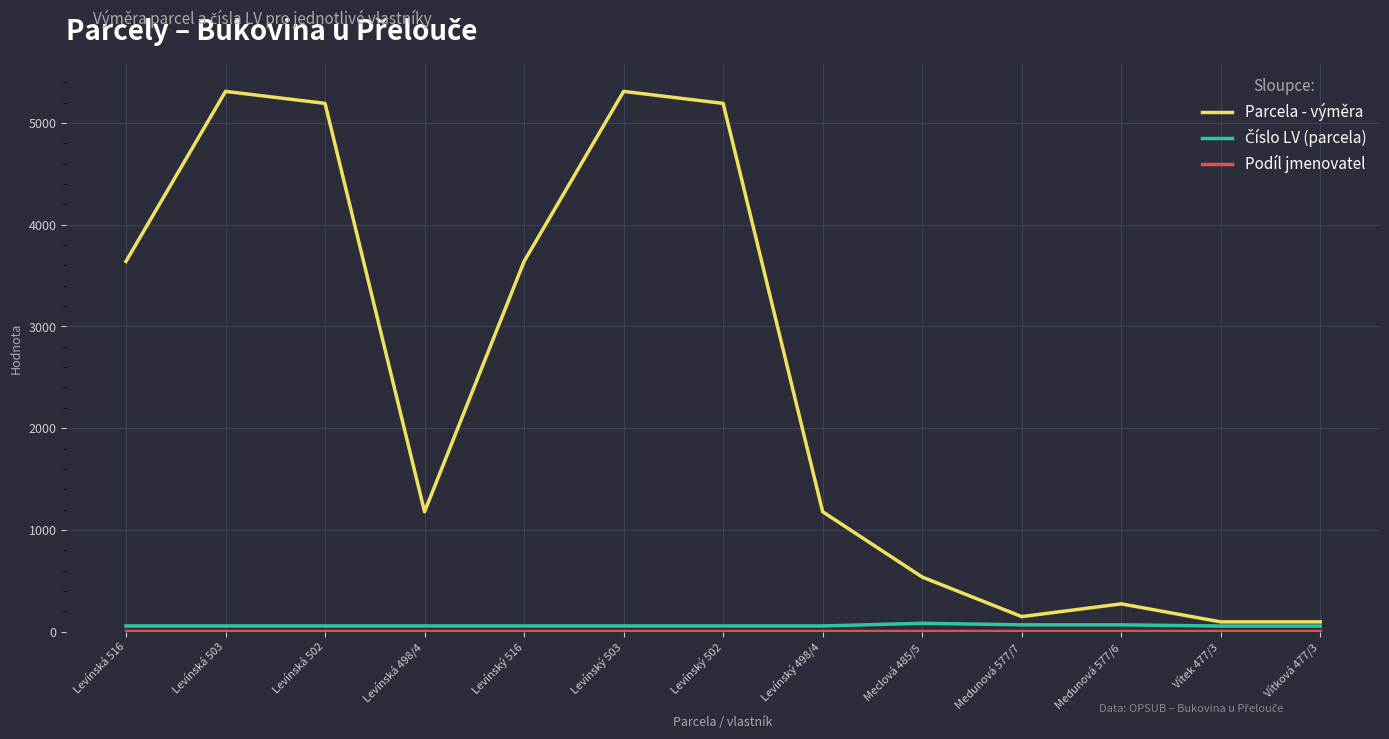

Between Levínský 503 and Levínský 498/4, which series saw the biggest shift?

Parcela - výměra